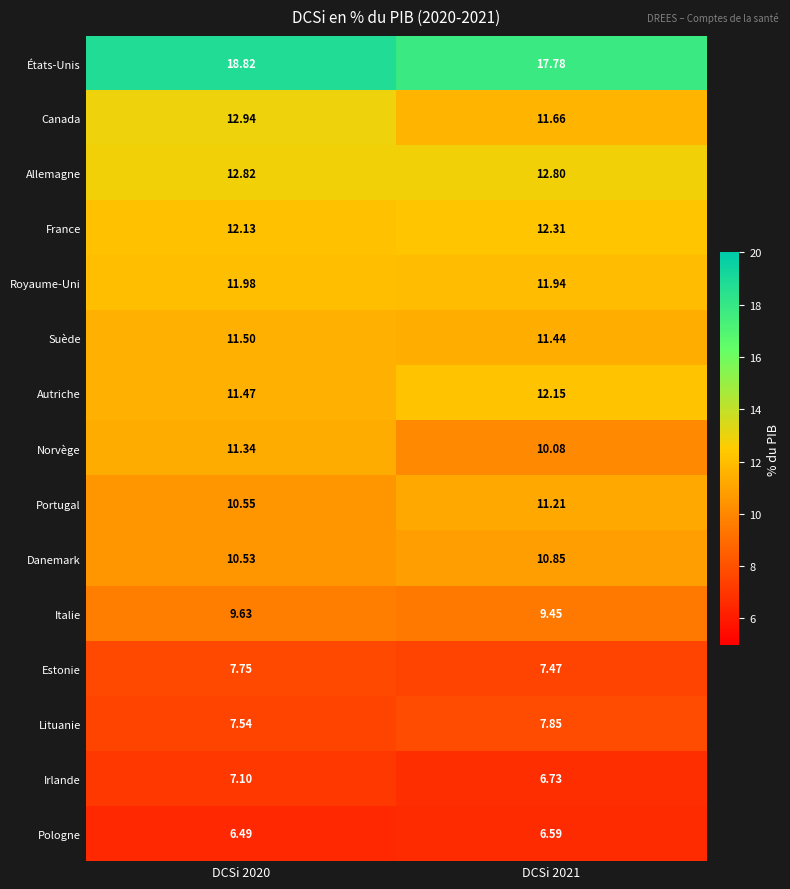

What is the spread (max minus min) of values at DCSi 2021?

11.2